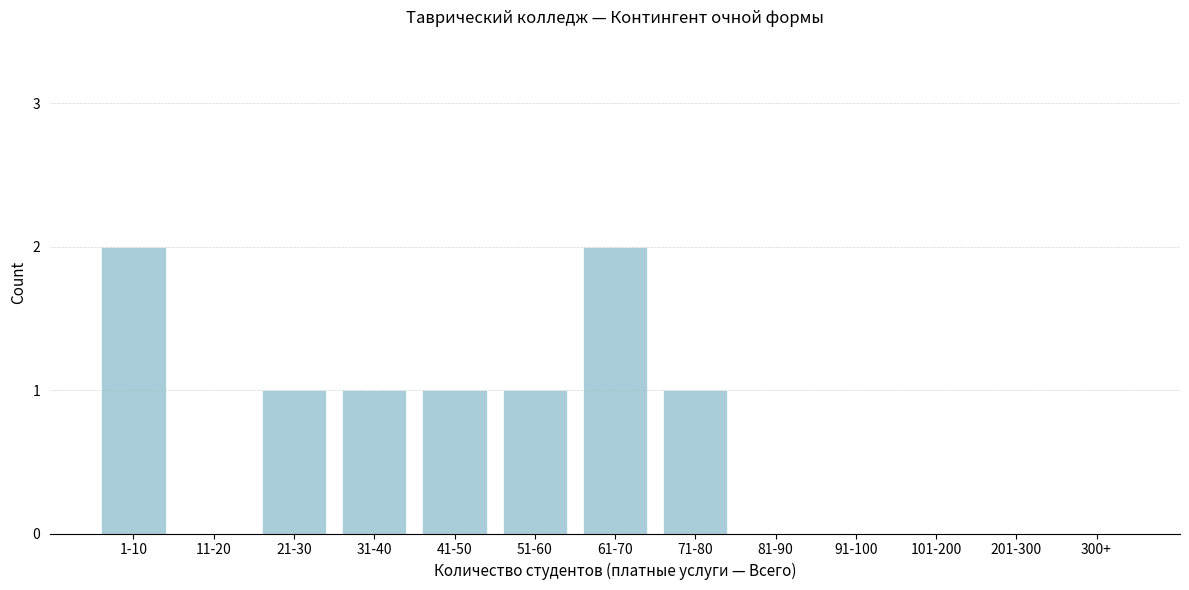

Reading left to right, what are all the values shown in this chart?

1-10=2	11-20=0	21-30=1	31-40=1	41-50=1	51-60=1	61-70=2	71-80=1	81-90=0	91-100=0	101-200=0	201-300=0	300+=0